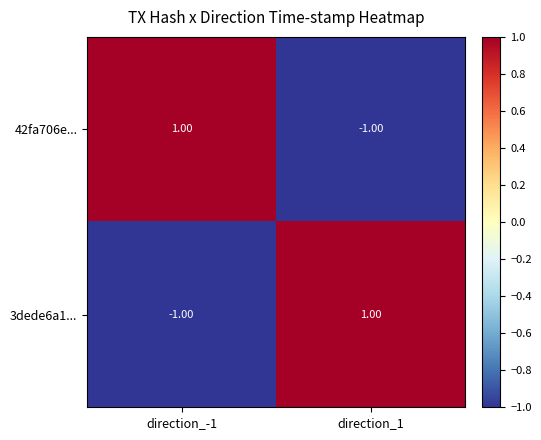

Rank the categories by 42fa706e... value from highest to lowest.

direction_-1, direction_1